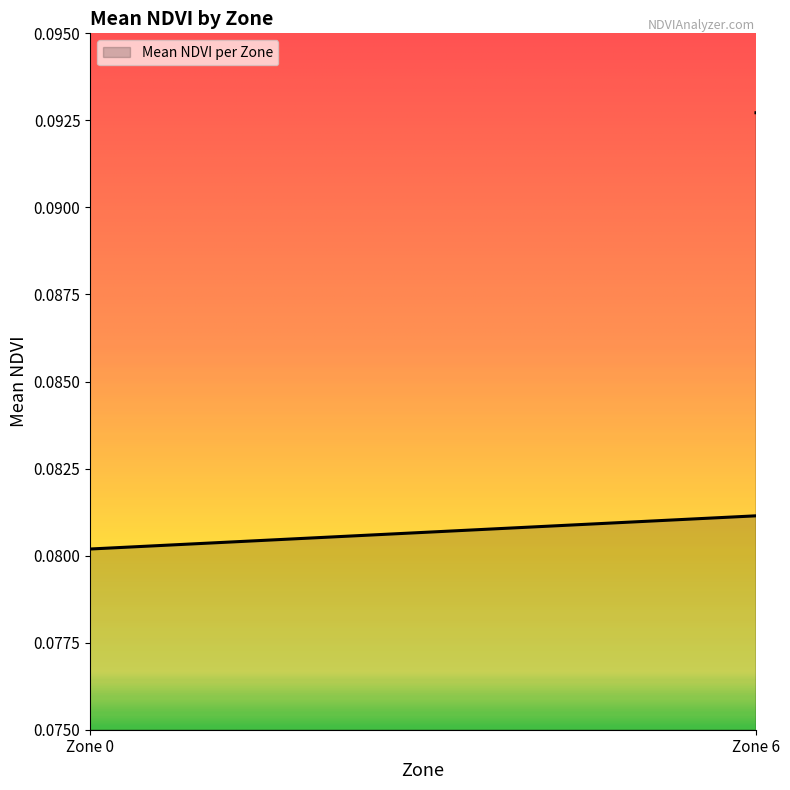

What is the sum of all values?

0.6